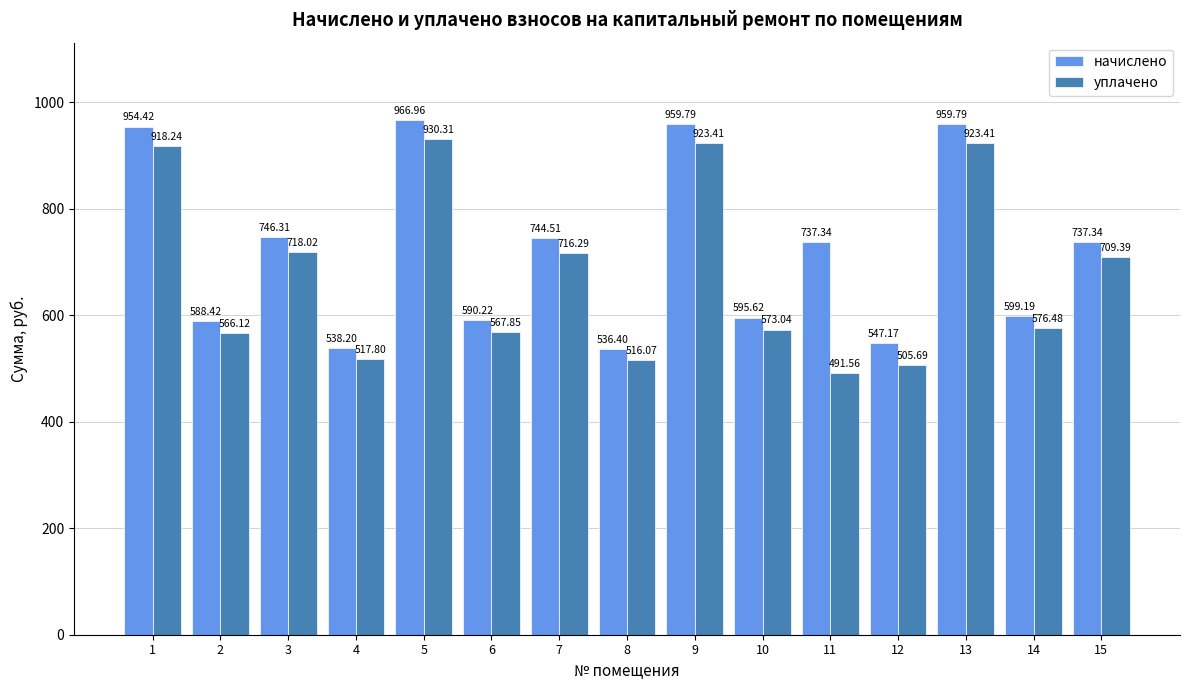

How many categories are shown in the chart?

15